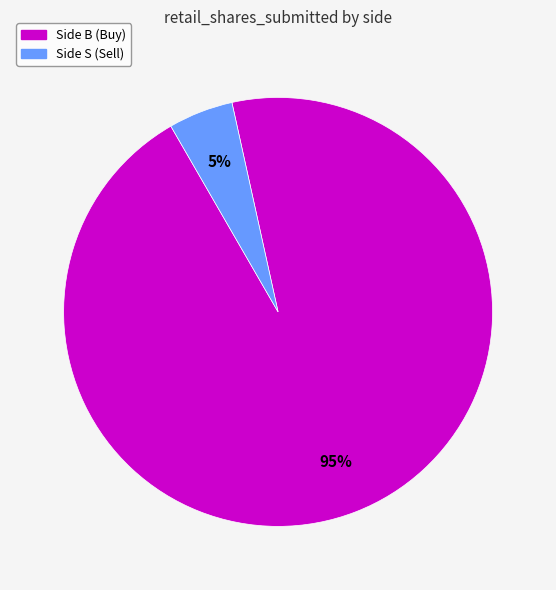

How many slices are in this pie chart?

2